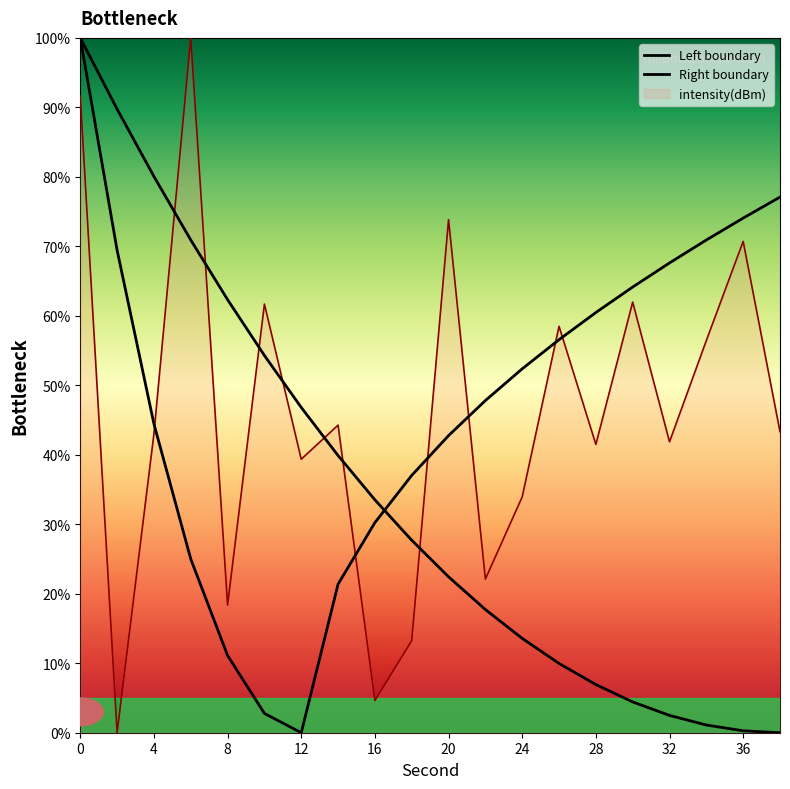

In Right boundary, how many points are lower than both neighbors (excluding endpoints)?

1